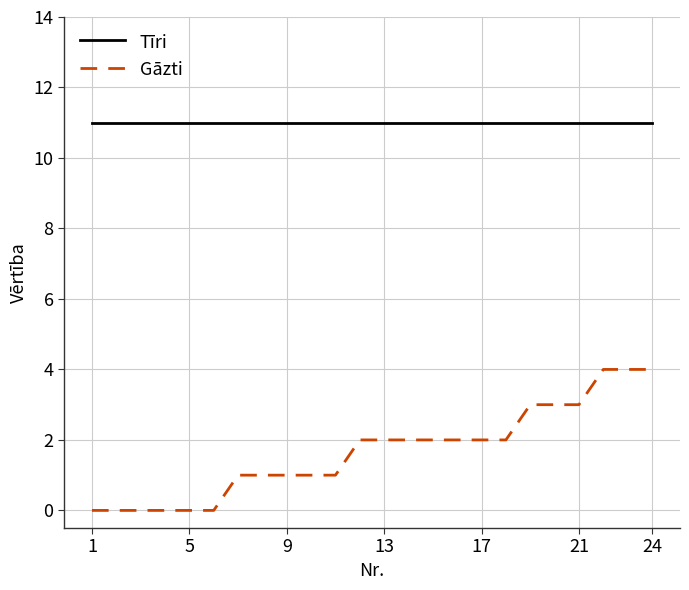

Which series has the largest range (max minus min)?

Gāzti